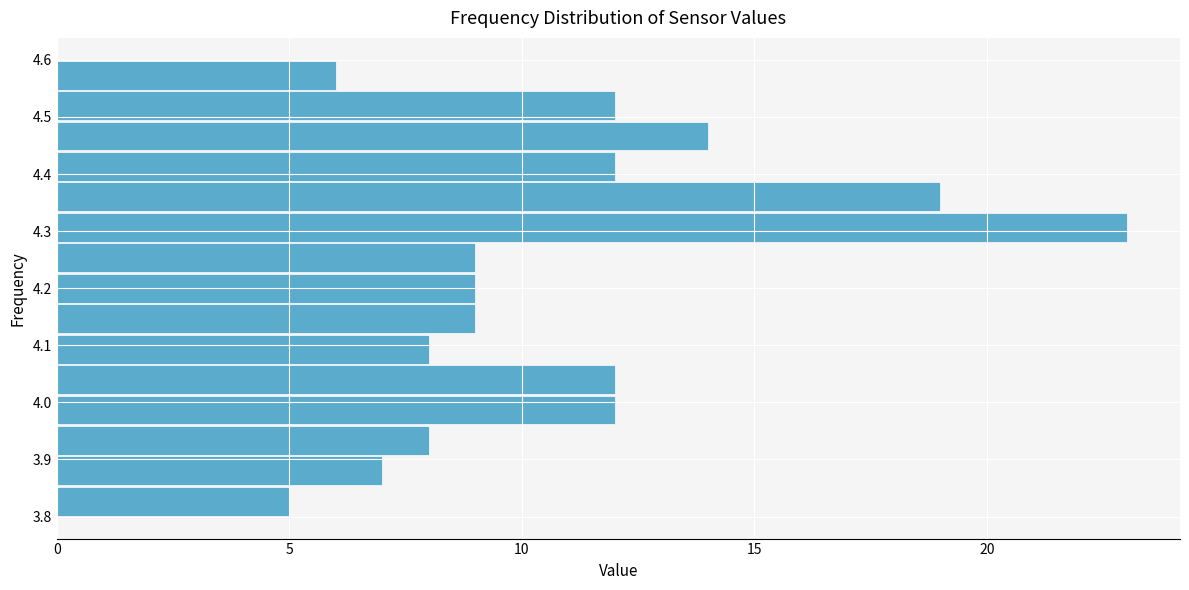

What is the length of the bar covering 4.44 to 4.49 on the y-axis? Neither the bar edges nor the lengths are printed on the chart, so give them approximately, as read against the axes.

14